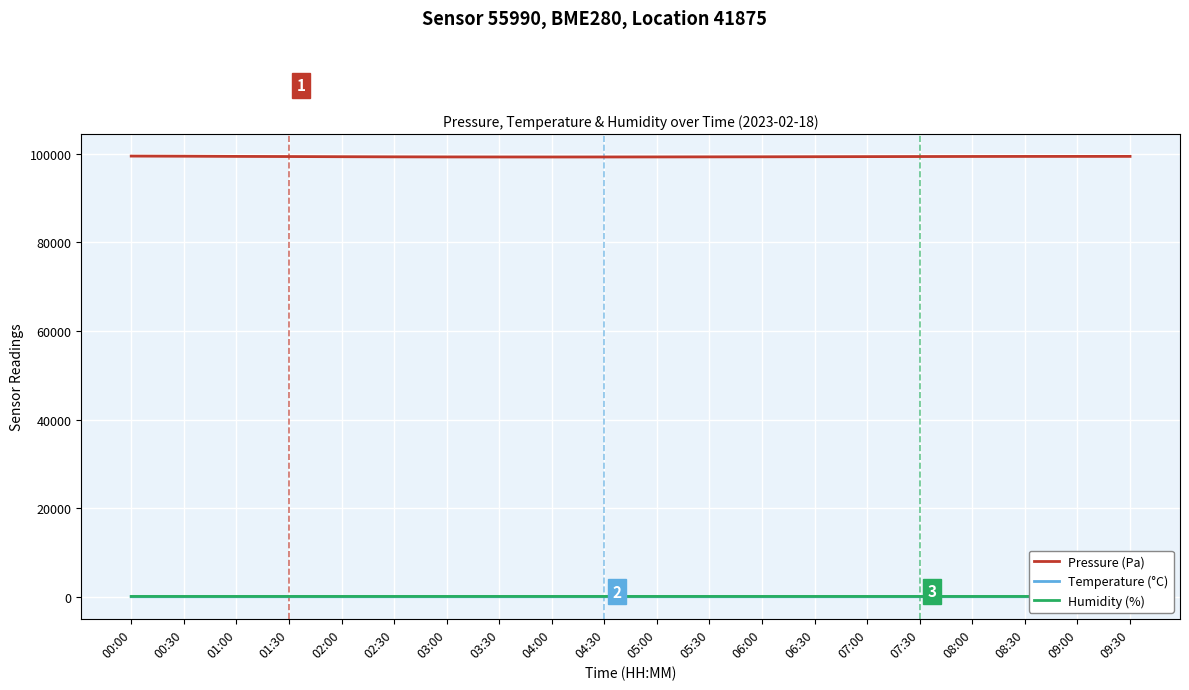

Reading left to right, extract all data points from this chart.

Pressure (Pa): 99461.0	99432.6	99388.8	99358.0	99320.0	99290.0	99270.0	99260.0	99255.0	99260.0	99270.0	99285.0	99300.0	99320.0	99340.0	99360.0	99375.0	99385.0	99390.0	99395.0
Temperature (°C): -8.4	-9.0	-9.6	-9.6	-9.8	-9.9	-10.1	-10.2	-10.2	-10.0	-9.8	-9.7	-9.6	-9.4	-9.2	-9.0	-8.8	-8.6	-8.4	-8.2
Humidity (%): 63.4	63.6	61.9	63.9	64.0	63.5	63.0	64.5	65.0	64.8	64.5	64.0	63.5	63.0	62.5	62.0	61.5	61.8	62.0	62.5